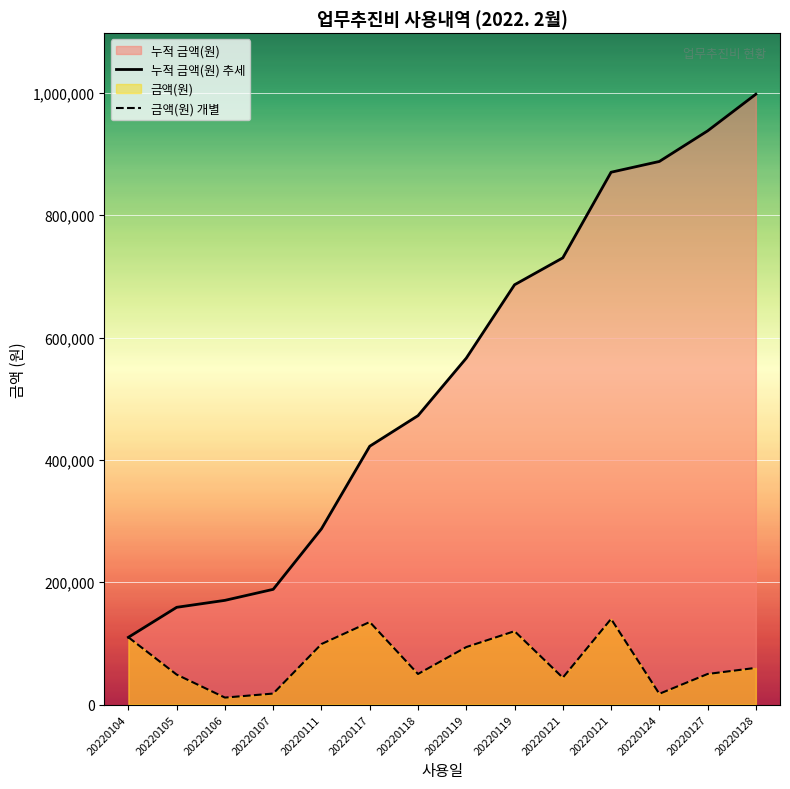

How many interior local valleys does the 금액(원) 개별 series have?

4